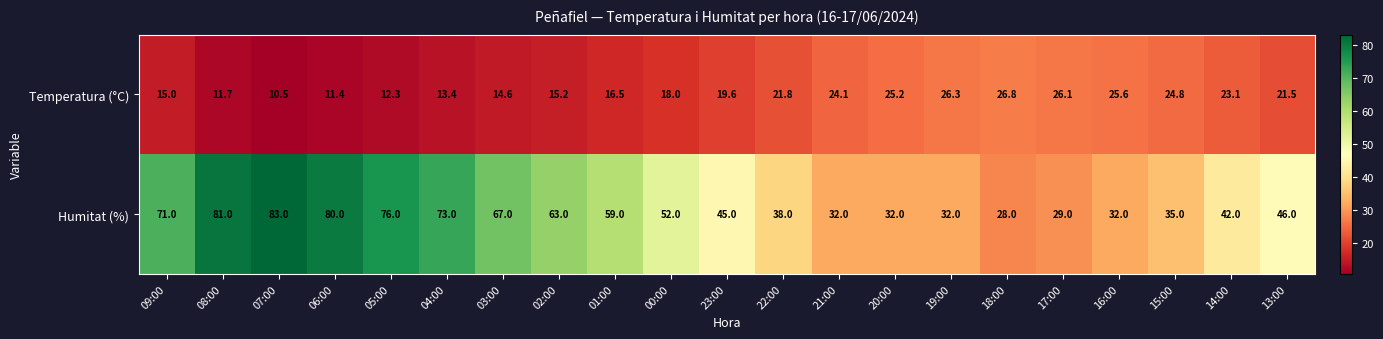

At 15:00, list the series in order from largest to smallest.

Humitat (%), Temperatura (°C)